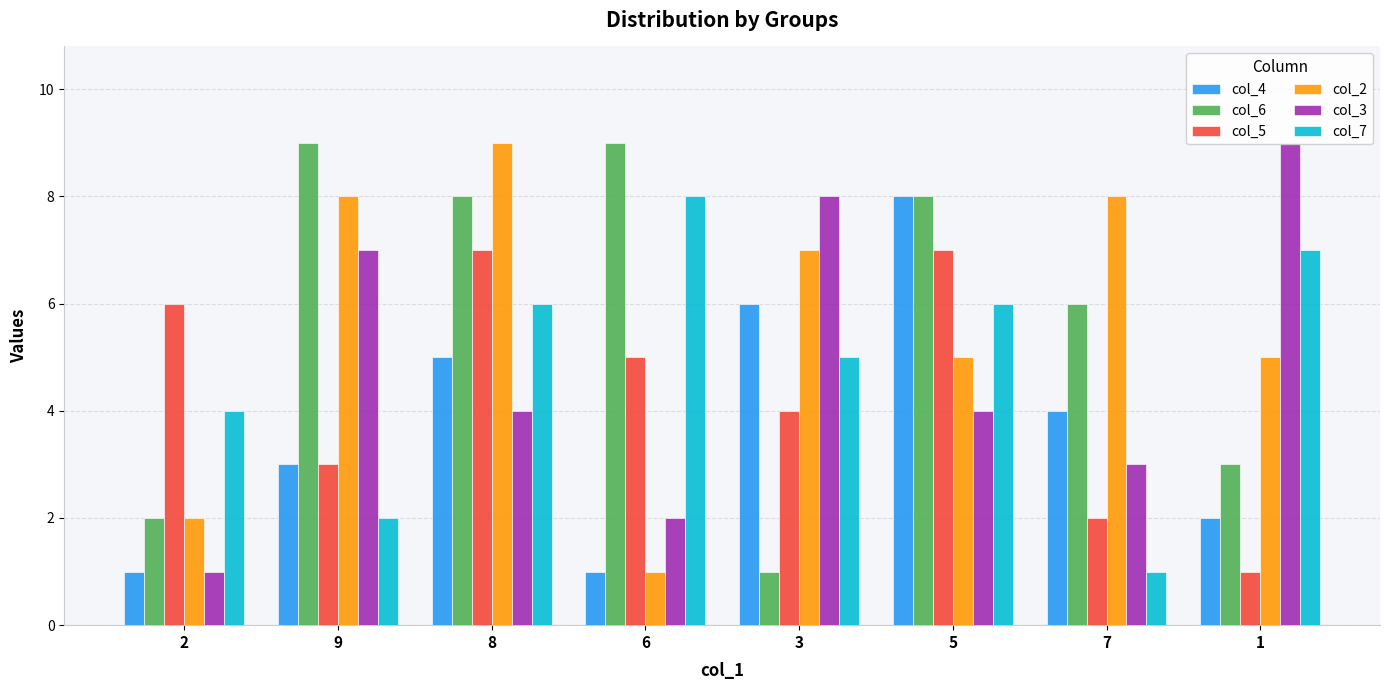

At which category is the sum across all series the highest?

8